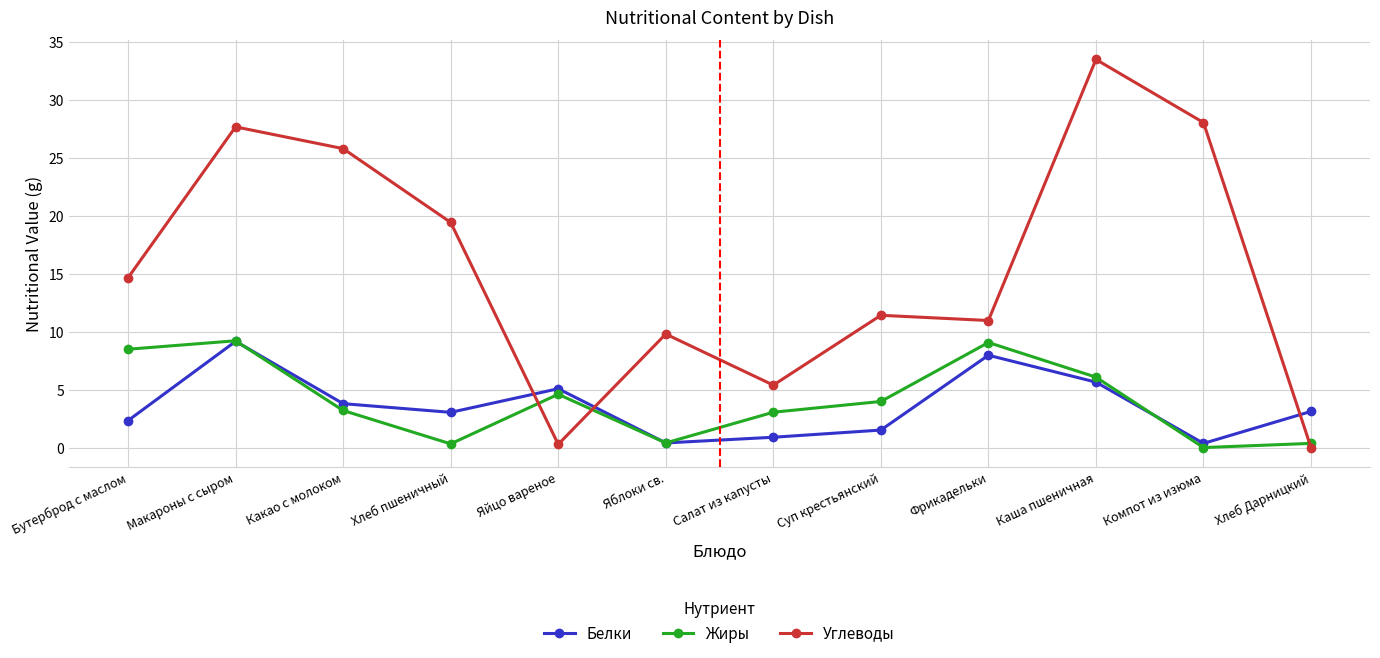

Which series ends up on top after the final intersection of Белки and Углеводы?

Белки